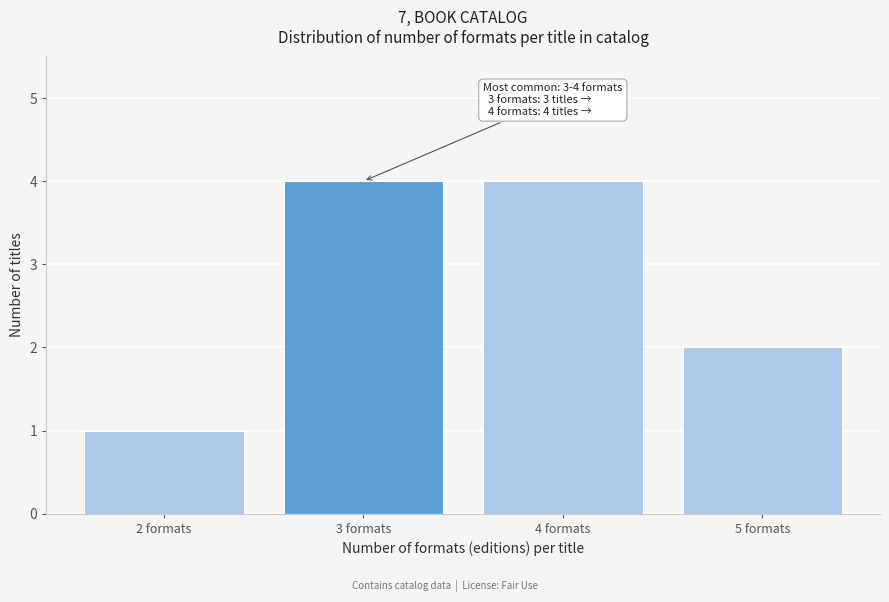

Reading left to right, extract all data points from this chart.

2 formats=1	3 formats=4	4 formats=4	5 formats=2